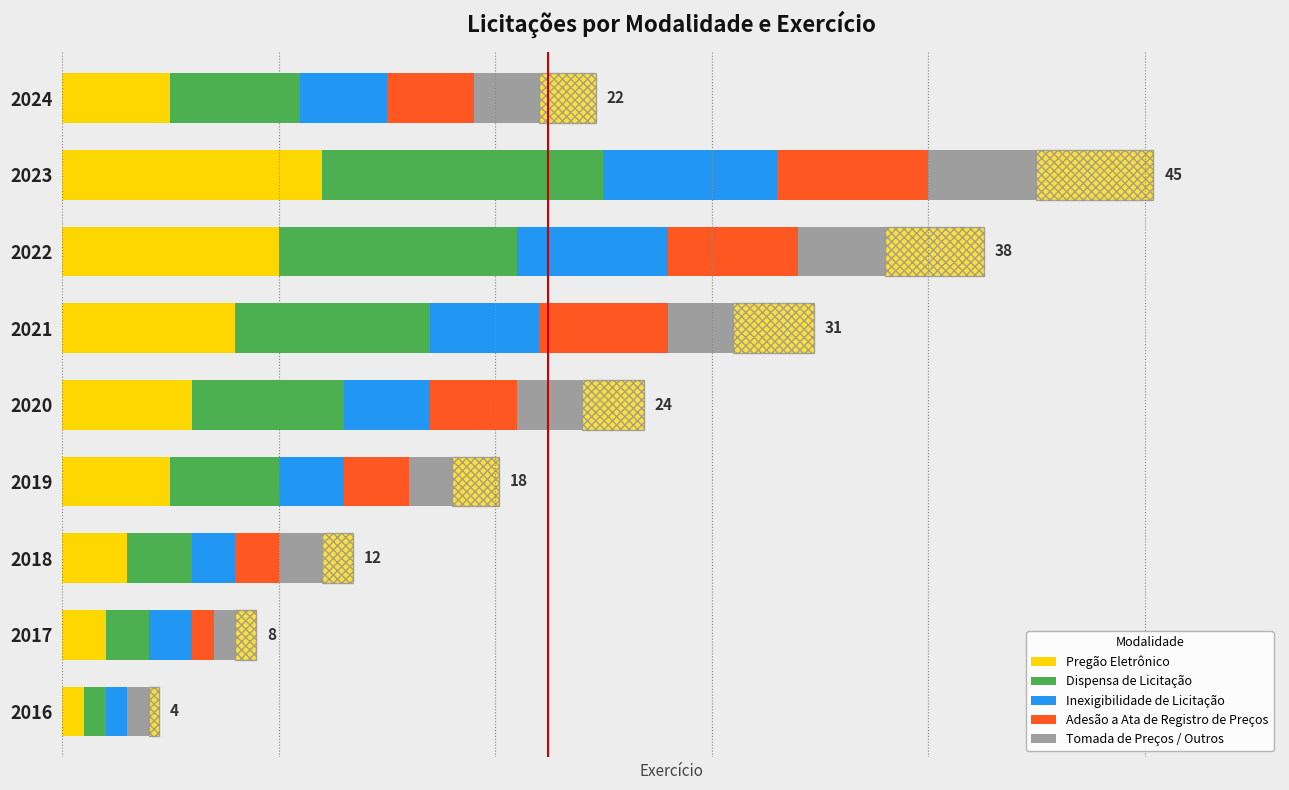

Is the value of Tomada de Preços / Outros at 2018 greater than the value of Pregão Eletrônico at 2018?

No